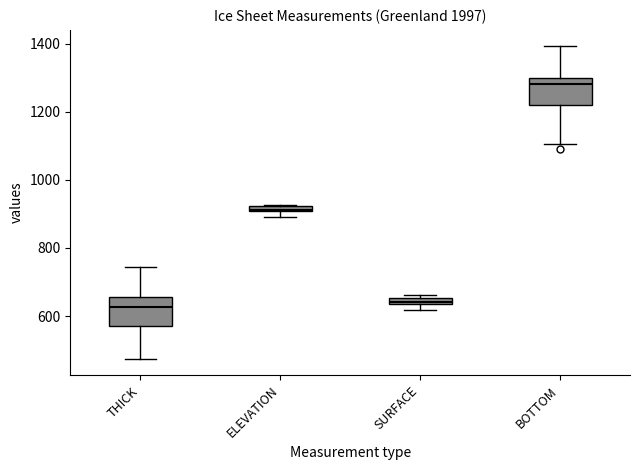

Where is the lower edge of the box for ELEVATION on the y-axis? The values are not printed on the chart, so give them approximately, as read against the axis.

900